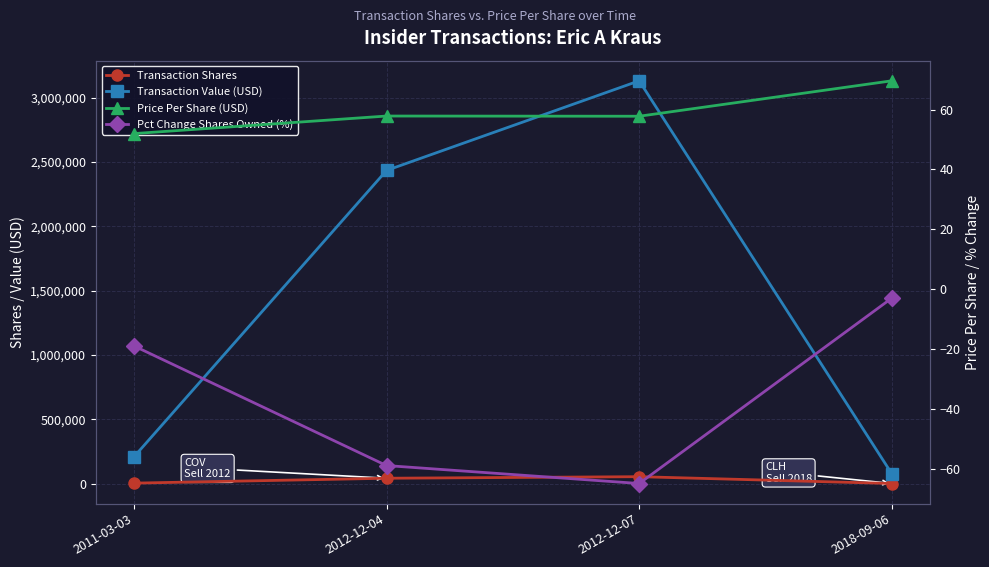

Reading left to right, transcribe all the data shown in this chart.

Transaction Shares: 2011-03-03=4000.0	2012-12-04=42080.0	2012-12-07=54186.0	2018-09-06=1100.0
Transaction Value (USD): 2011-03-03=208000.0	2012-12-04=2435195.0	2012-12-07=3132027.0	2018-09-06=76615.0
Price Per Share (USD): 2011-03-03=52.0	2012-12-04=57.9	2012-12-07=57.8	2018-09-06=69.7
Pct Change Shares Owned (%): 2011-03-03=-19.0	2012-12-04=-59.0	2012-12-07=-65.0	2018-09-06=-3.0